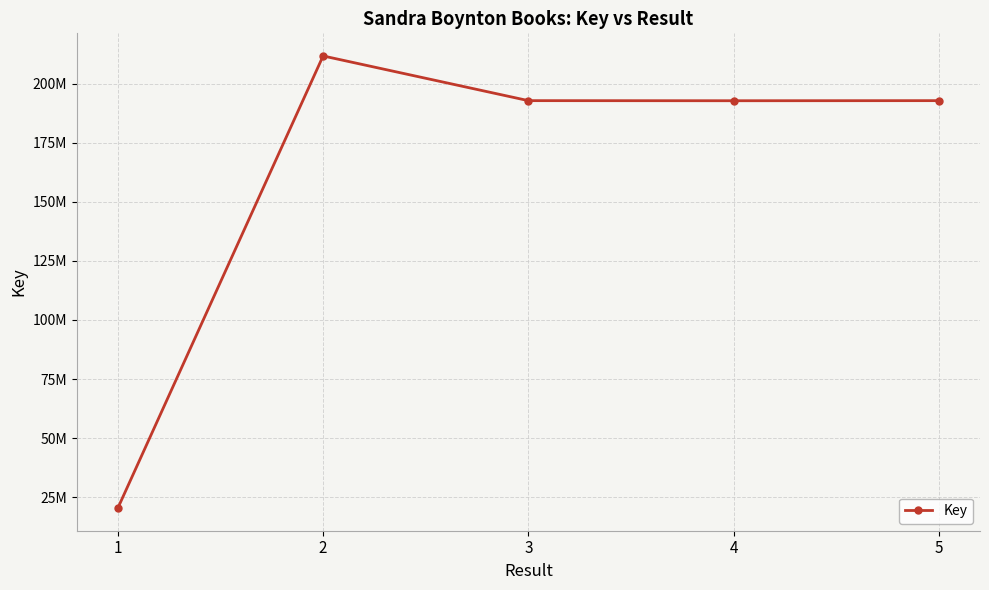

Is this an area chart (filled region under the line)?

No